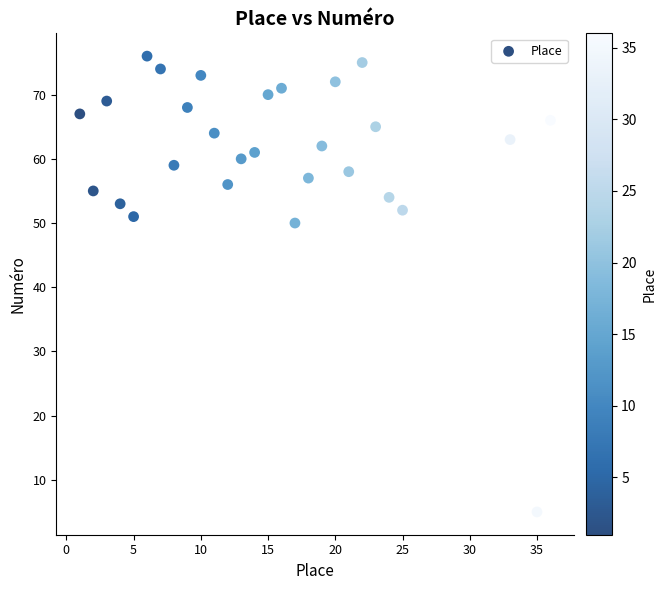

What Y value in the scatter plot is closest to 40?

50